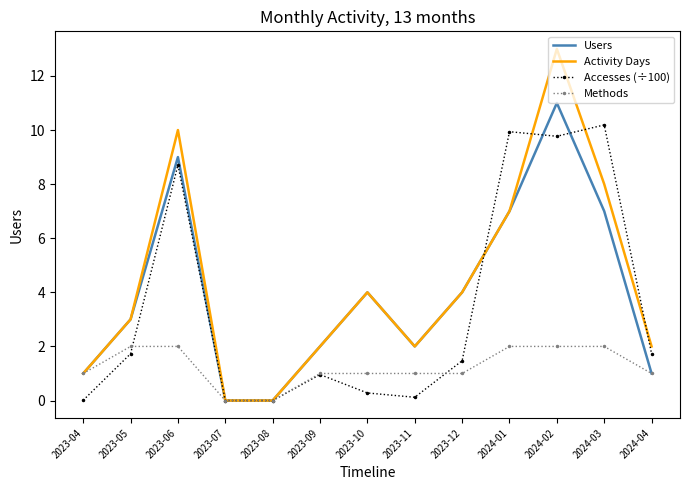

What is the greatest value displayed?

13.0